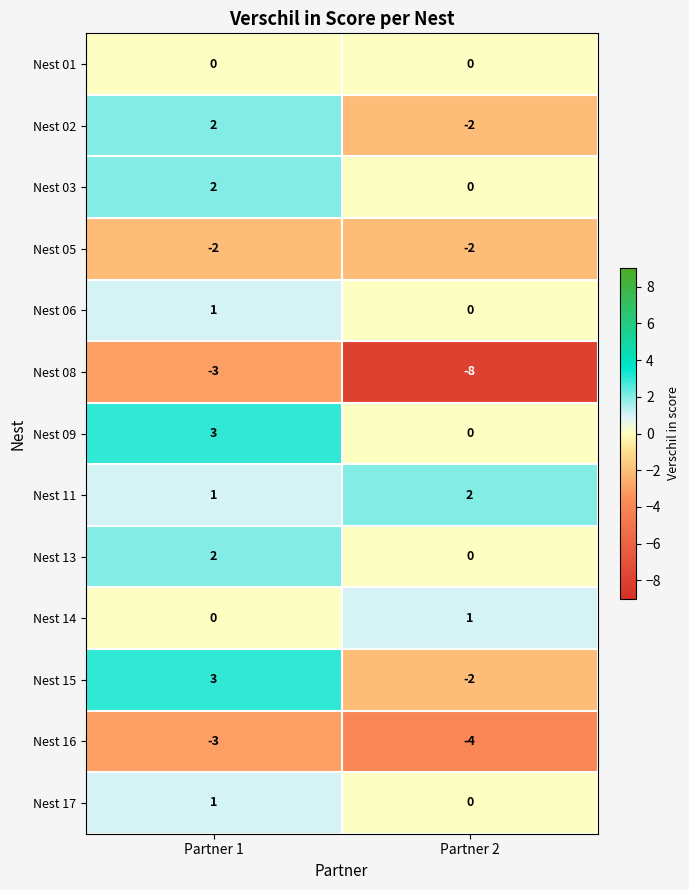

True or false: Nest 06 has a value of 0 at Partner 2.

True